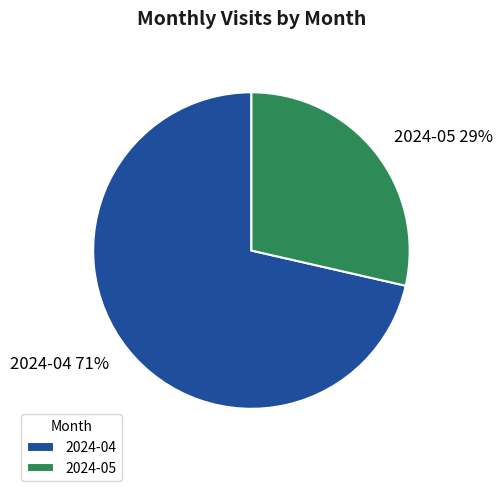

Count the number of slices in the pie.

2